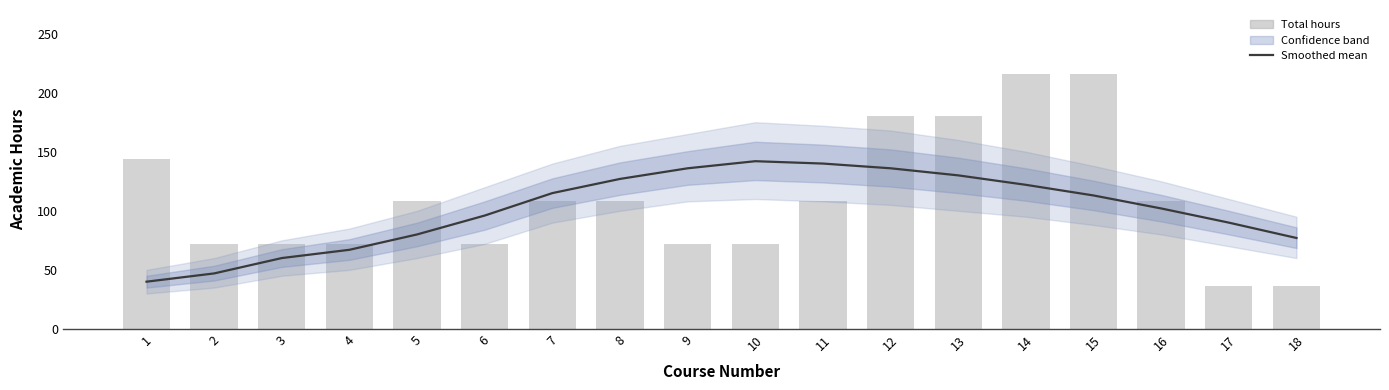

Which has a higher value, 3 or 17?

17